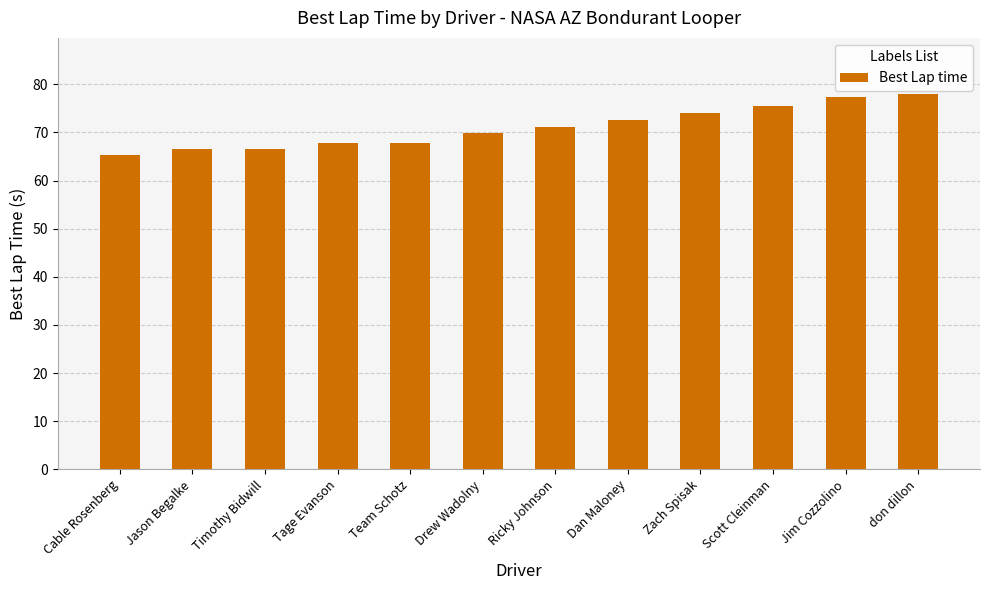

Approximately how many times larger is the value at Timothy Bidwill compared to Cable Rosenberg?

1.0